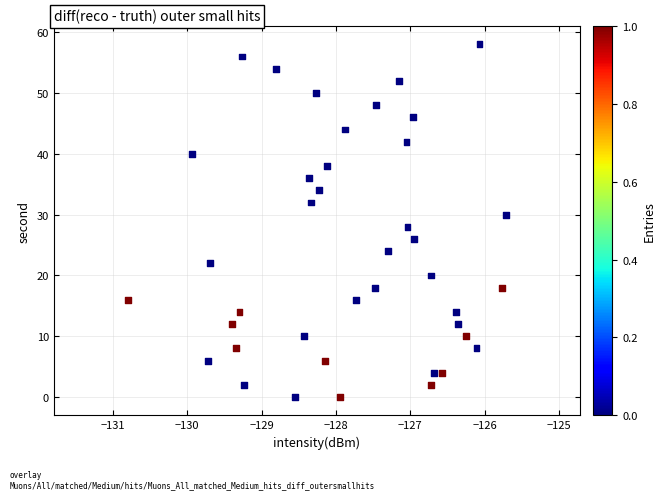

What is the range of Y values (max minus min)?

58